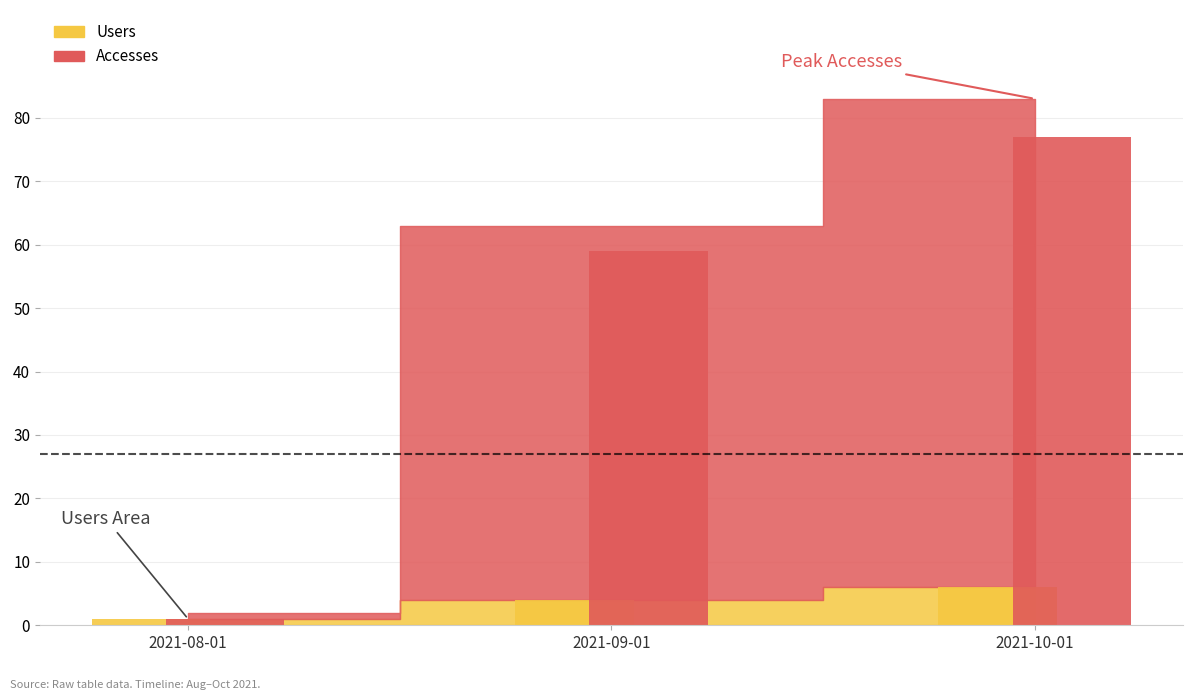

How many distinct data groups are displayed?

2